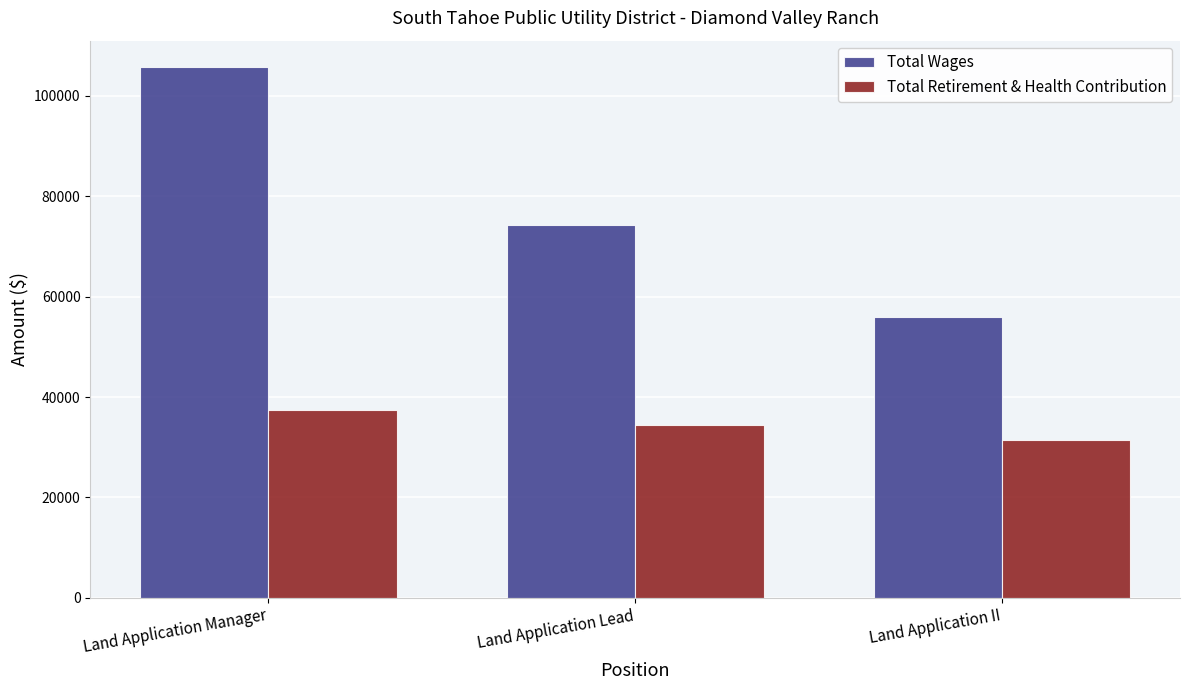

Are the bars horizontal?

No